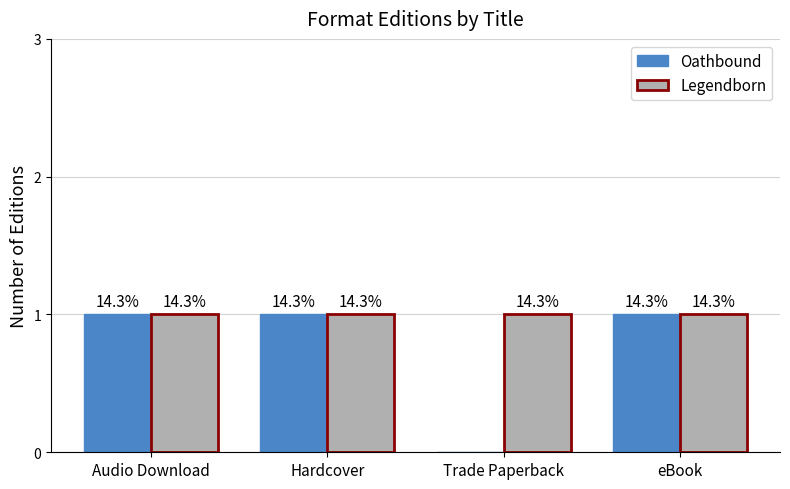

Which series has the widest spread of values?

Oathbound